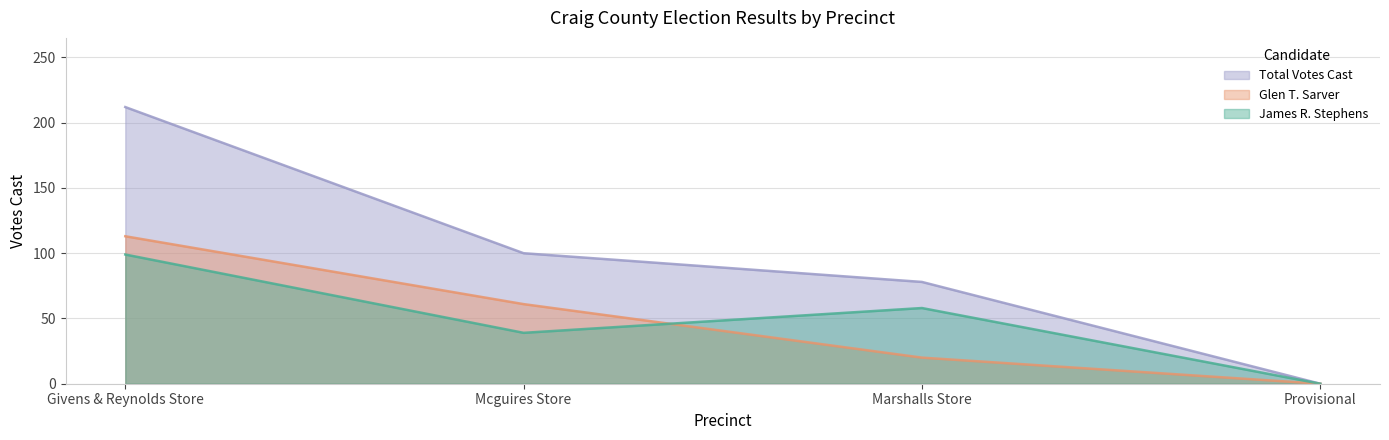

Between Givens & Reynolds Store and Provisional, which series saw the biggest shift?

Total Votes Cast